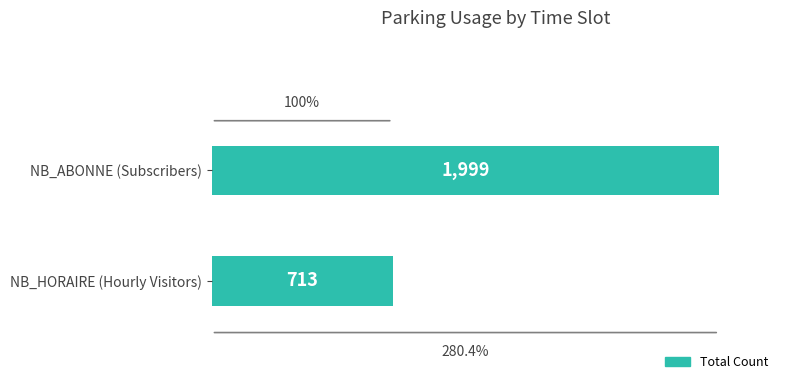

The value at NB_HORAIRE (Hourly Visitors) is 1000. True or false?

False